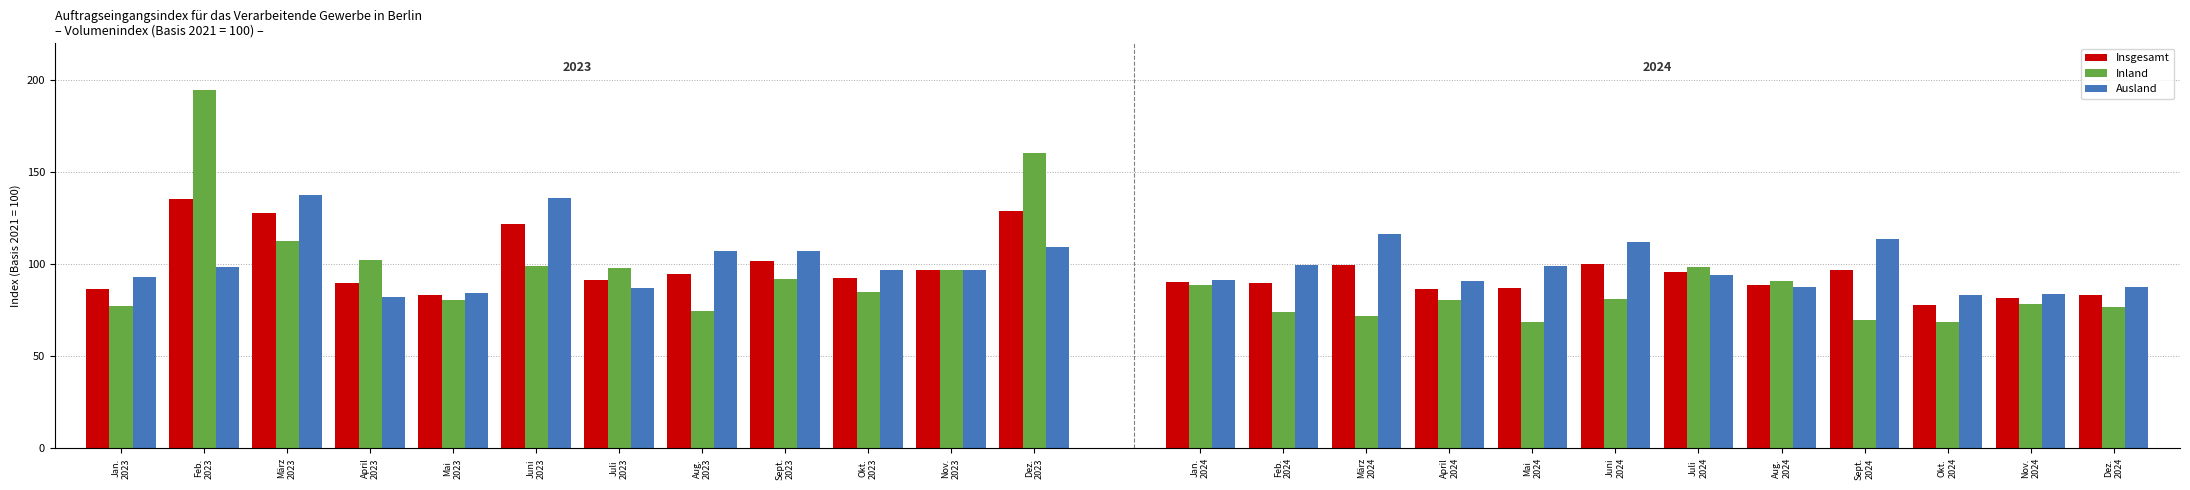

At Juli 2024, list the series in order from smallest to largest.

Ausland, Insgesamt, Inland